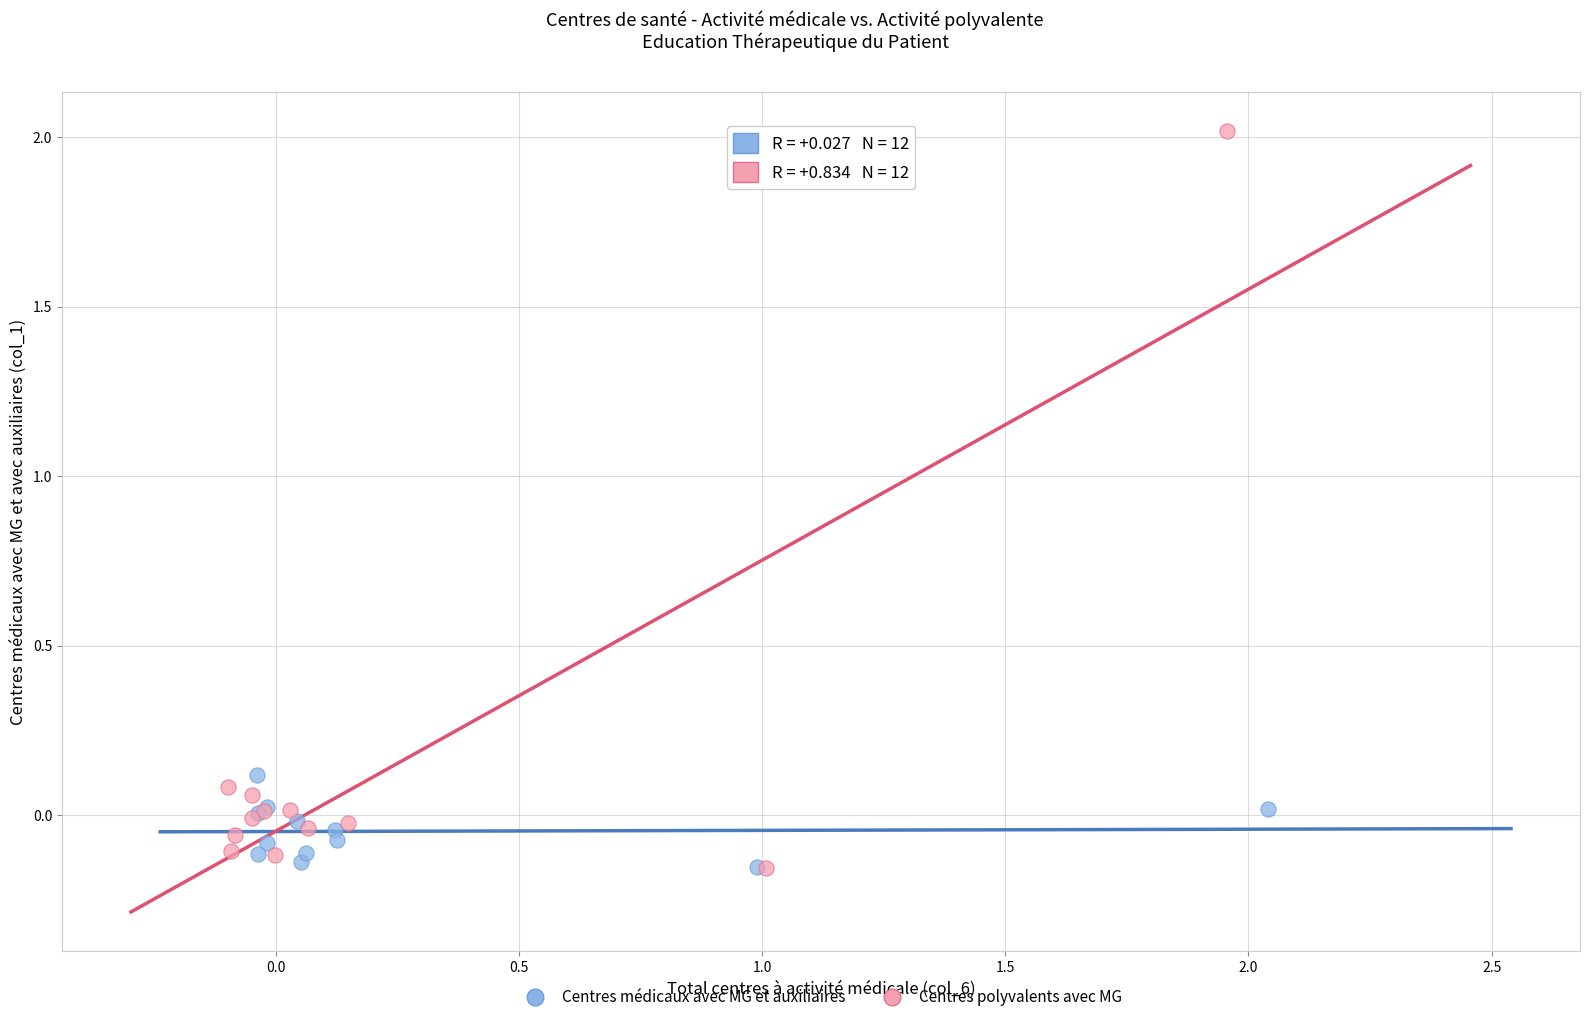

What are all the series names shown in the legend?

Centres médicaux avec MG et auxiliaires, Centres polyvalents avec MG